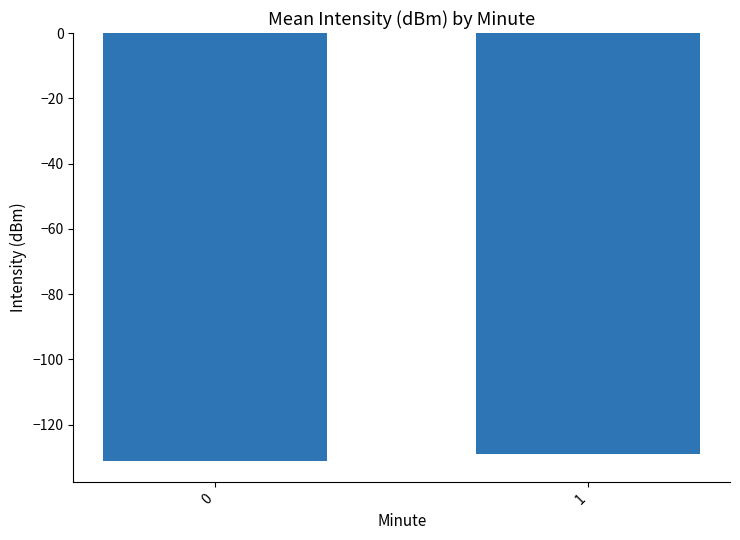

Is it true that the value at 1 is -129.1?

True